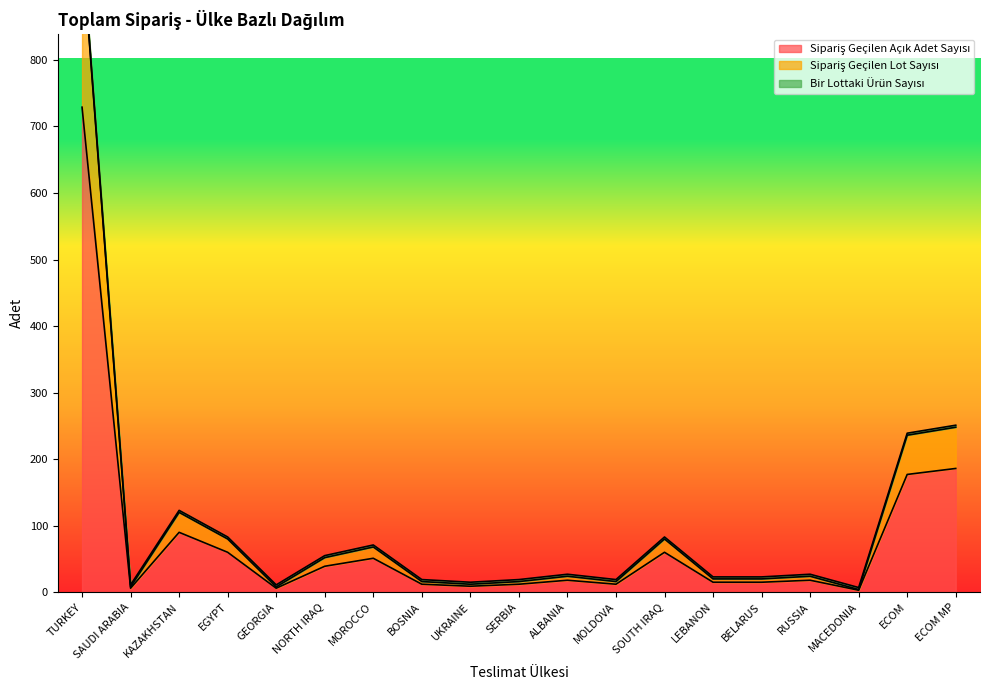

What position from the right is TURKEY?

19